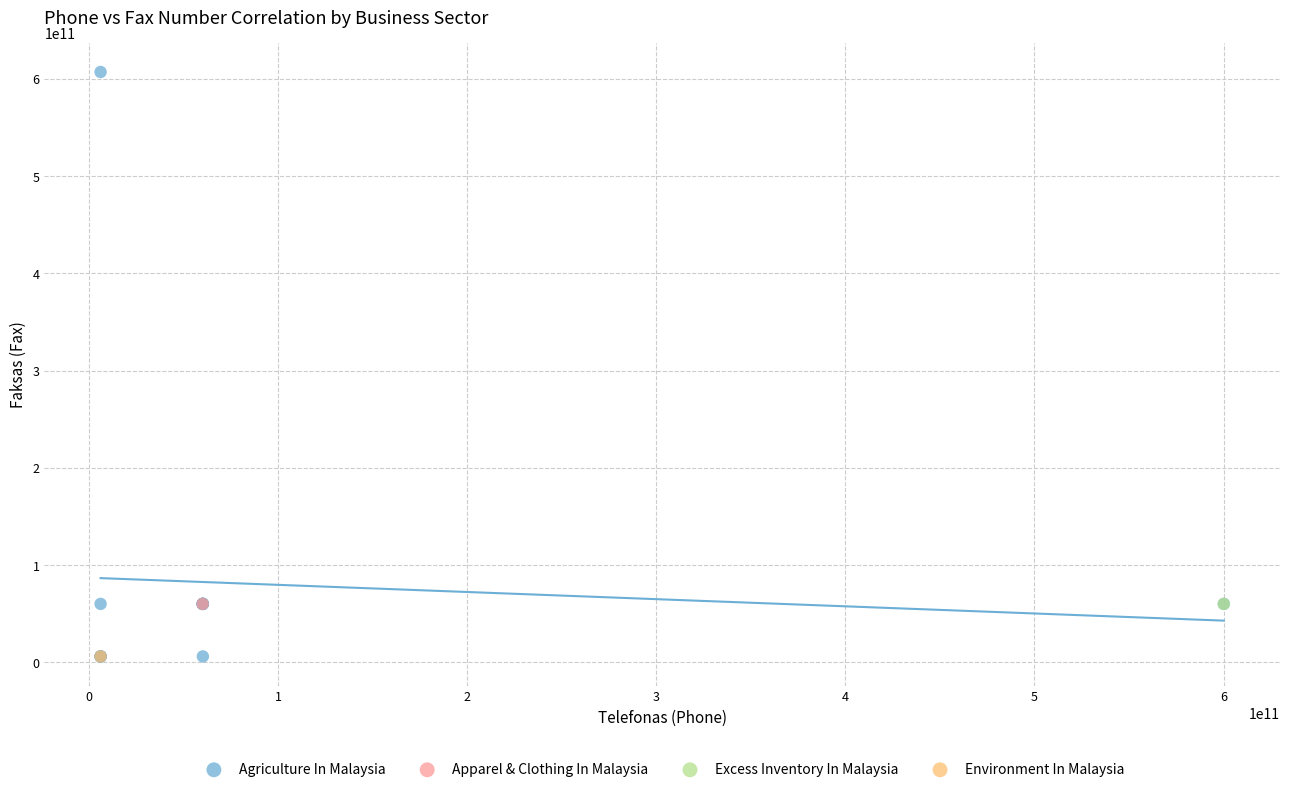

What are all the series names shown in the legend?

Agriculture In Malaysia, Apparel & Clothing In Malaysia, Excess Inventory In Malaysia, Environment In Malaysia